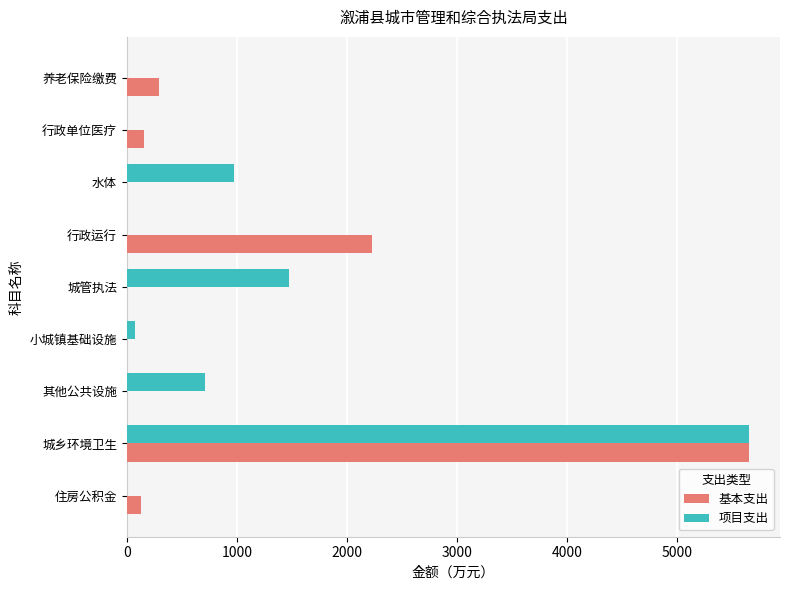

At which label does 基本支出 reach its peak?

城乡环境卫生